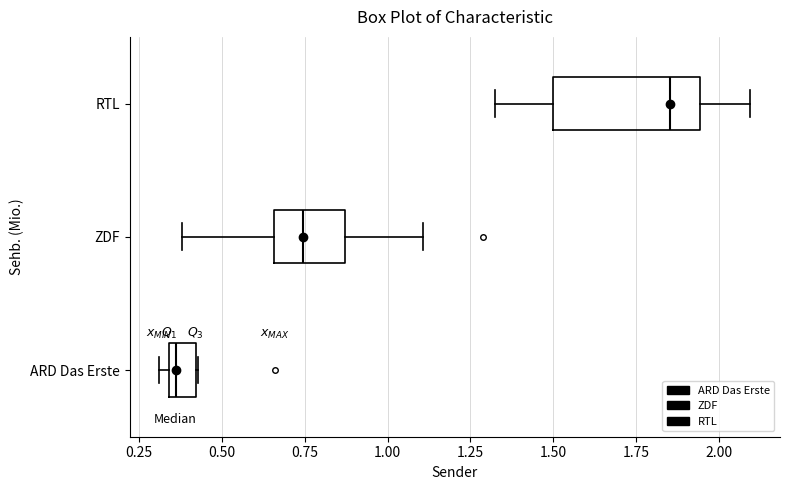

Reading bottom to top, transcribe this box plot: for each box, give where its median line is, the range the box spans, and where its two whiskers end, as read against the x-axis. The values are not printed on the chart, so give them approximately, as read against the axis.

ARD Das Erste: median 0.35 (just right of the box's left edge), box 0.35 to 0.40, whiskers 0.30 to 0.45
ZDF: median 0.75, box 0.65 to 0.85, whiskers 0.40 to 1.10
RTL: median 1.85, box 1.50 to 1.95, whiskers 1.35 to 2.10